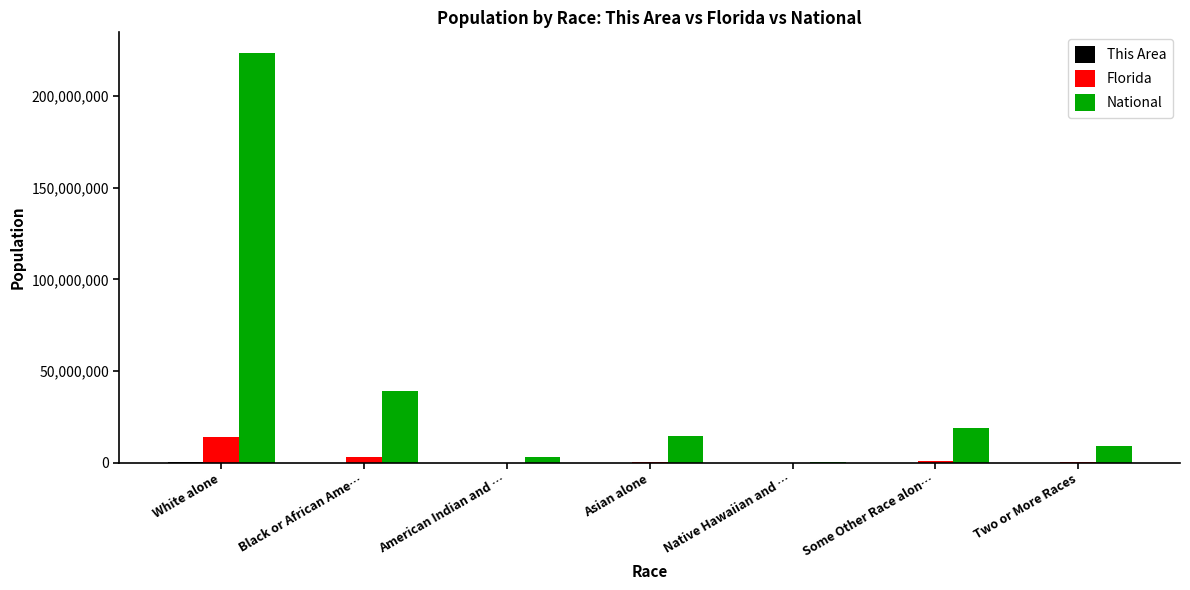

Where is National nearest to the value 112046639?

Black or African Ame…